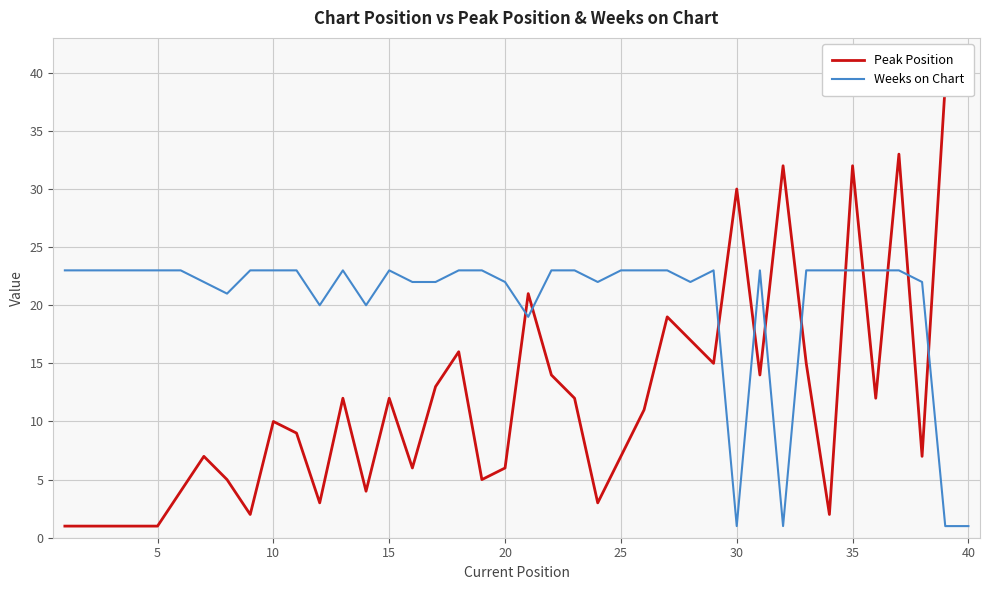

What is the minimum value shown in the chart?

1